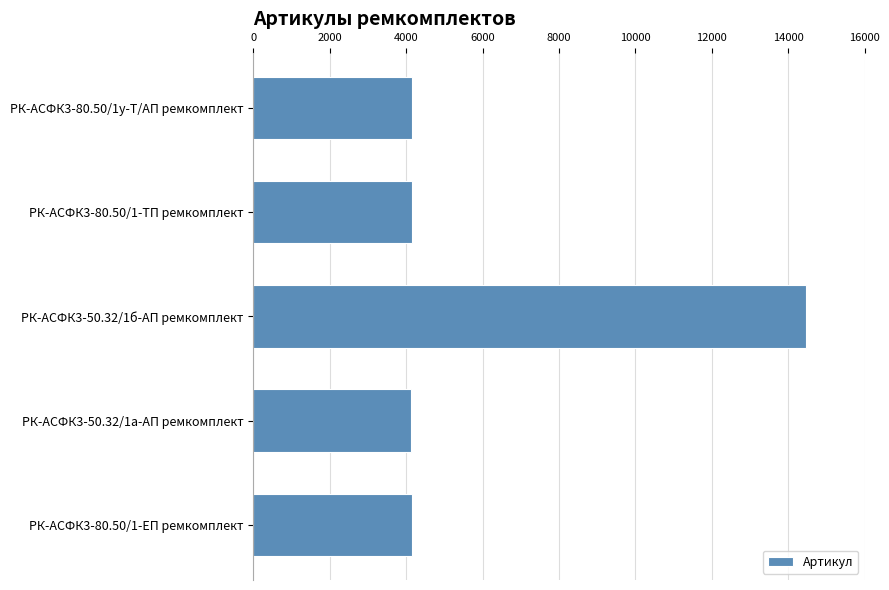

Is it true that the value at РК-АСФК3-80.50/1у-Т/АП ремкомплект is 4142?

True